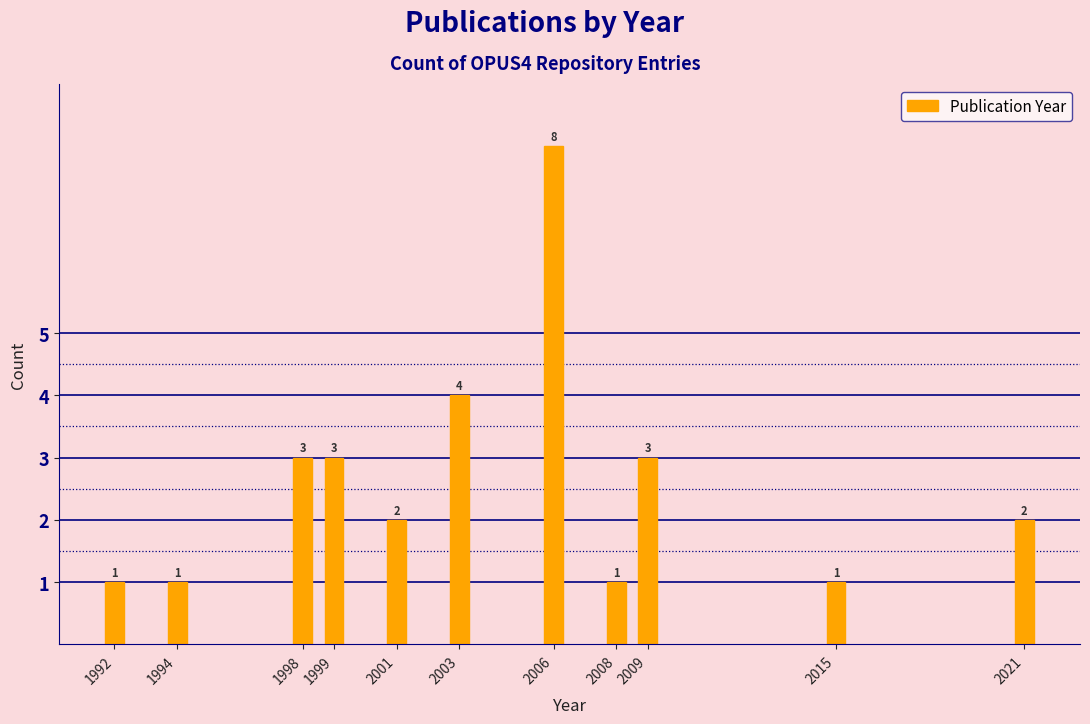

Reading left to right, list all the values displayed in this chart.

1992=1	1994=1	1998=3	1999=3	2001=2	2003=4	2006=8	2008=1	2009=3	2015=1	2021=2